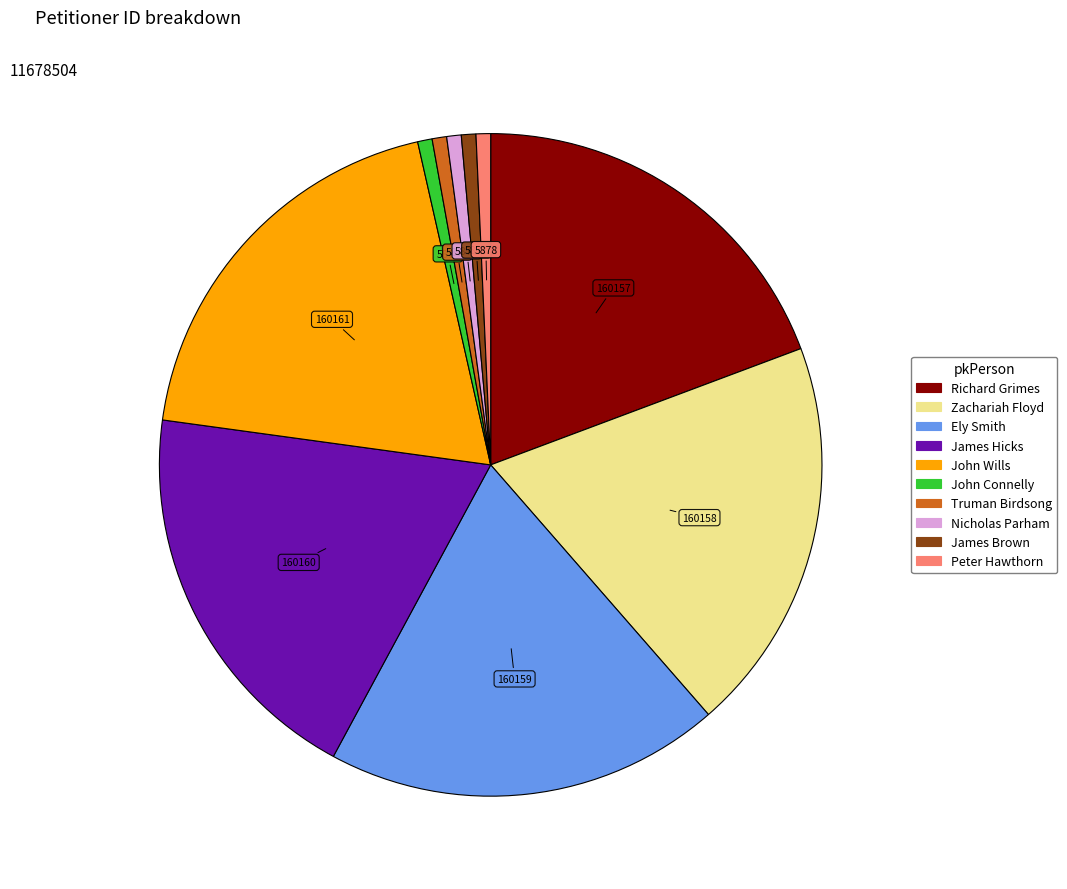

Between John Wills and John Connelly, which is larger?

John Wills